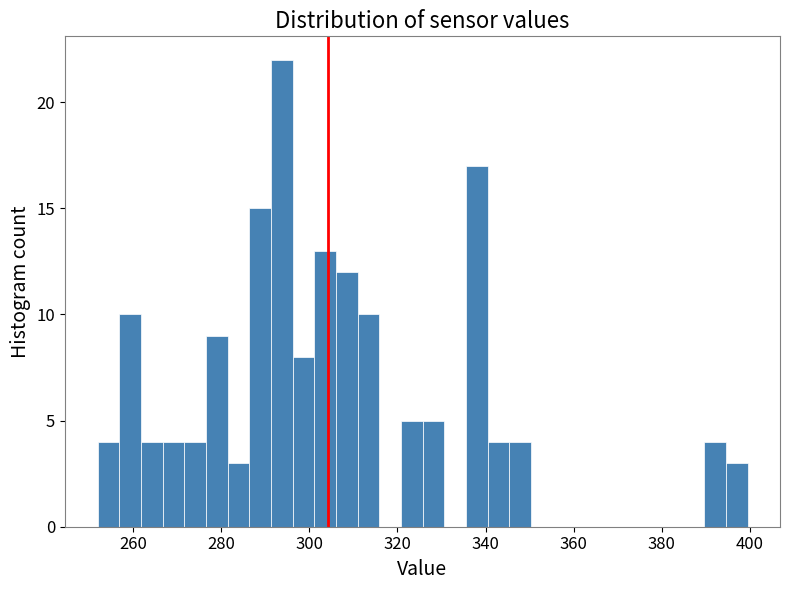

Around what value on the x-axis is the tallest bar? Give the approximate position of its centre, as read against the axis.

294